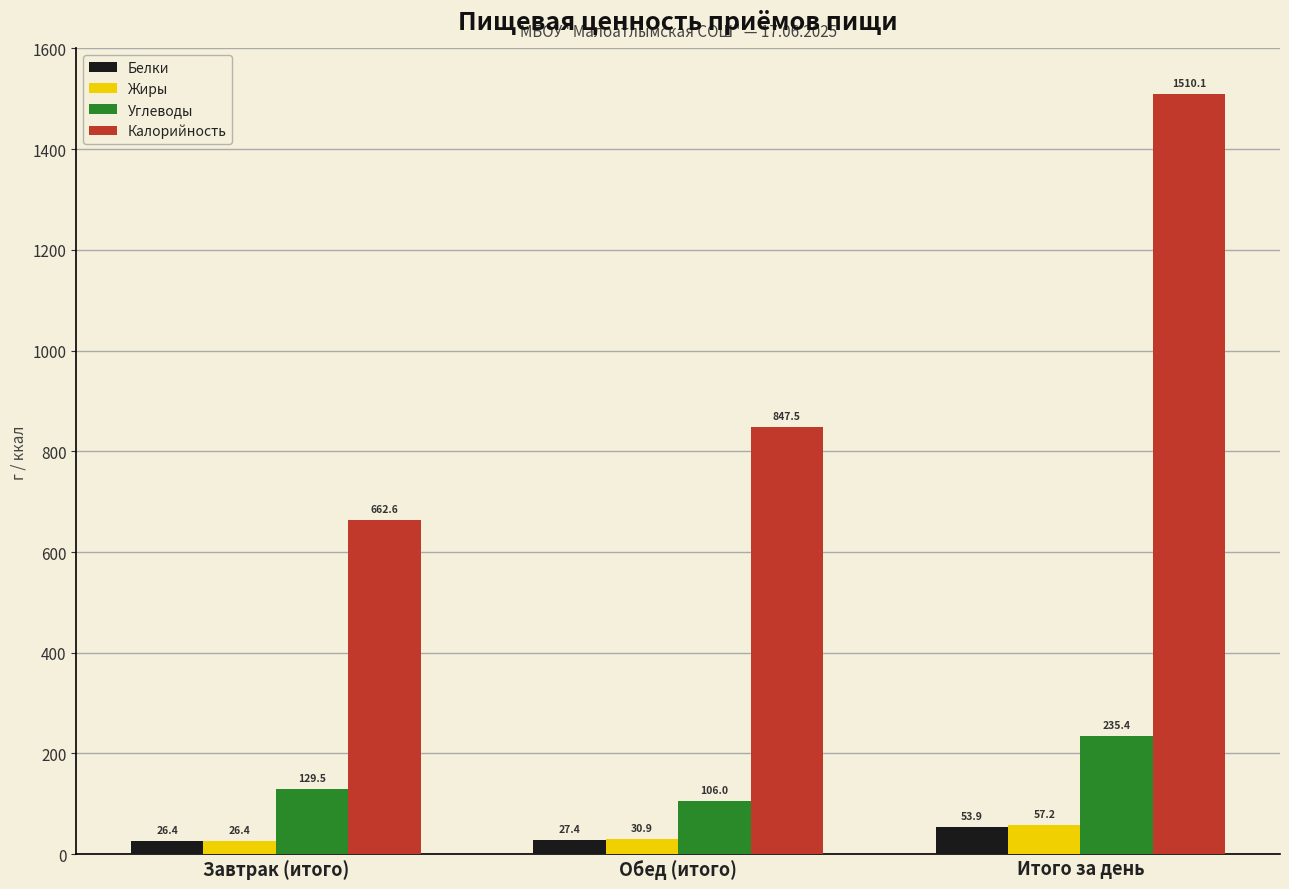

The value of Углеводы at Итого за день is 131.5. True or false?

False